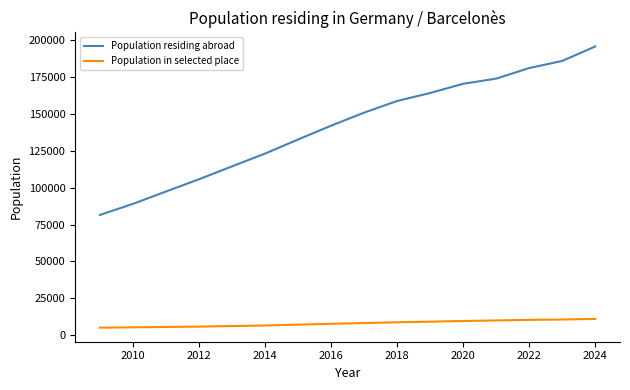

True or false: Population in selected place and Population residing abroad cross at least once.

False